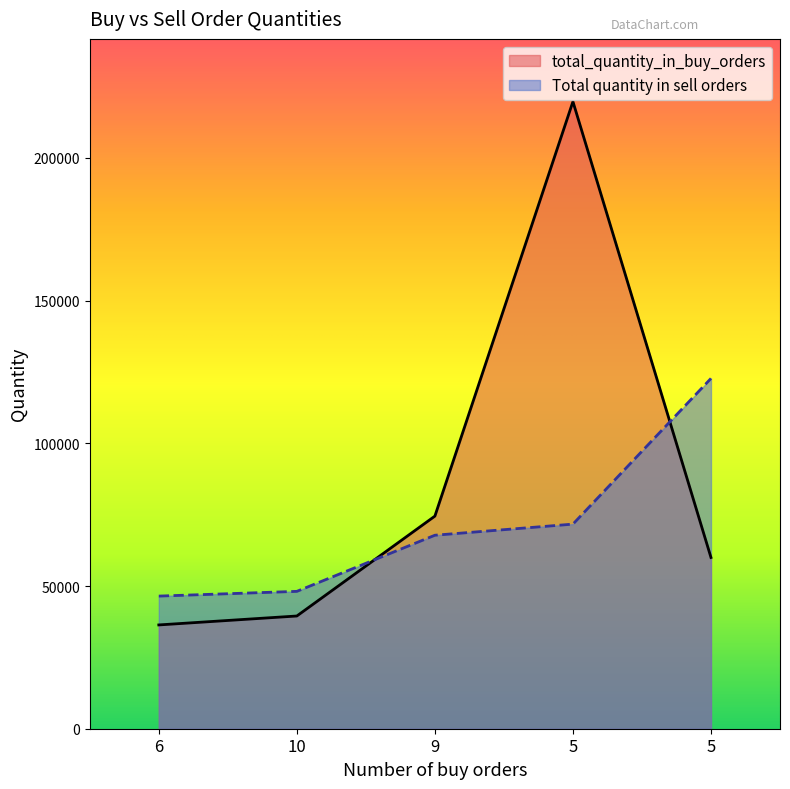

What is the sum of all Total quantity in sell orders values?

356850